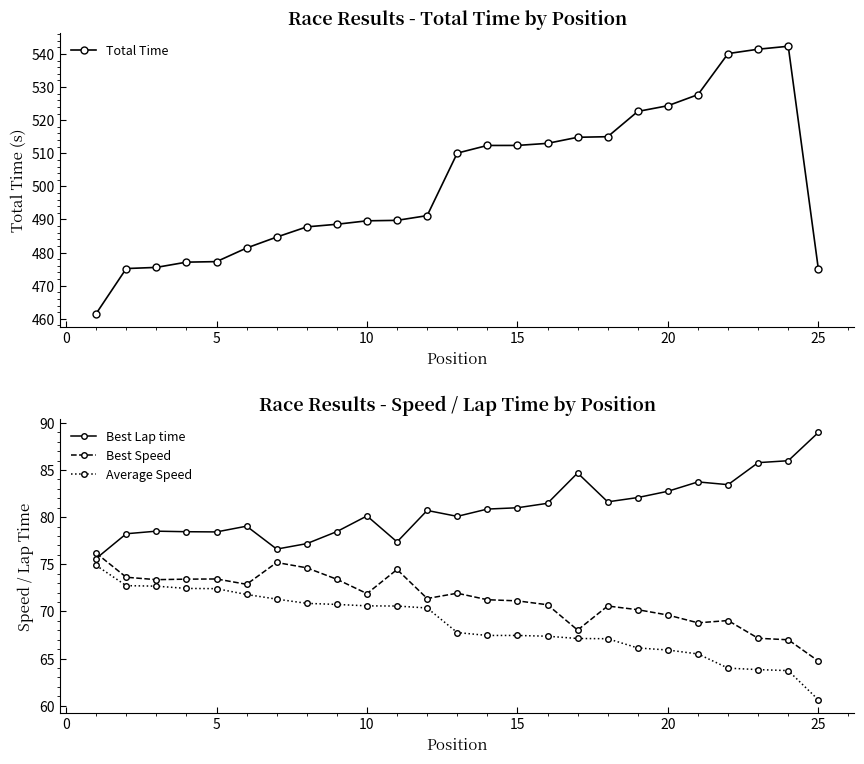

Rank the series by their maximum value, from highest to lowest.

Total Time, Best Lap time, Best Speed, Average Speed